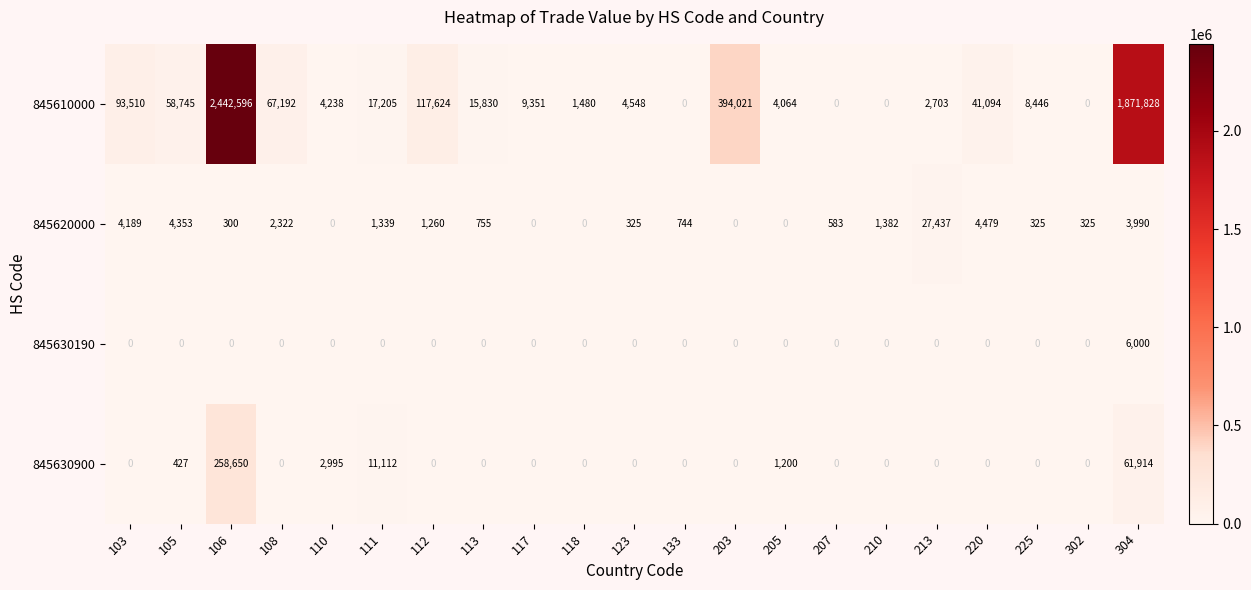

Which category has the highest value across all series?

106